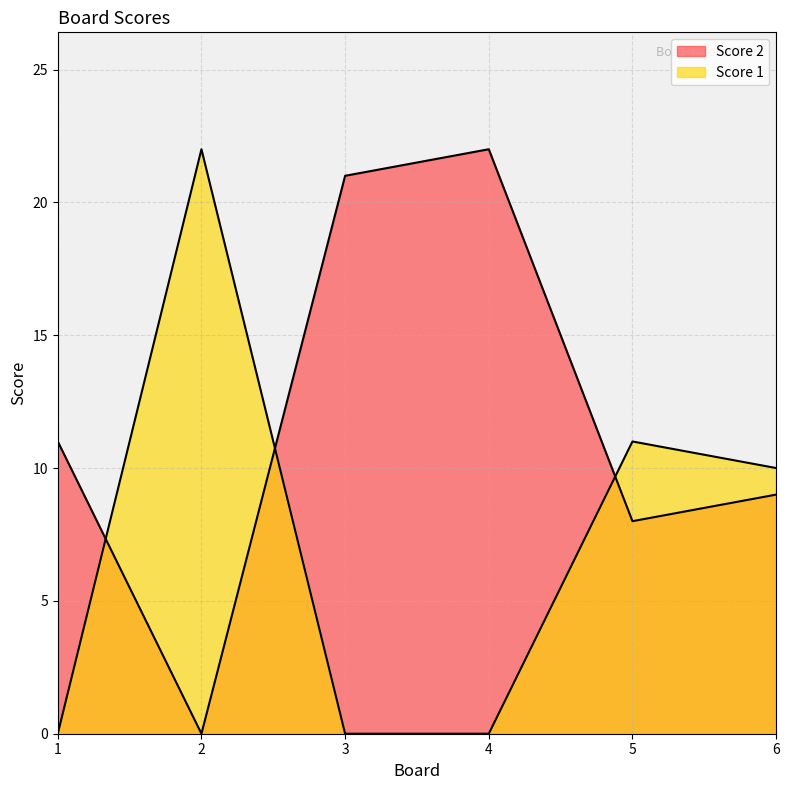

Which series ends up on top after the final intersection of Score 1 and Score 2?

Score 1